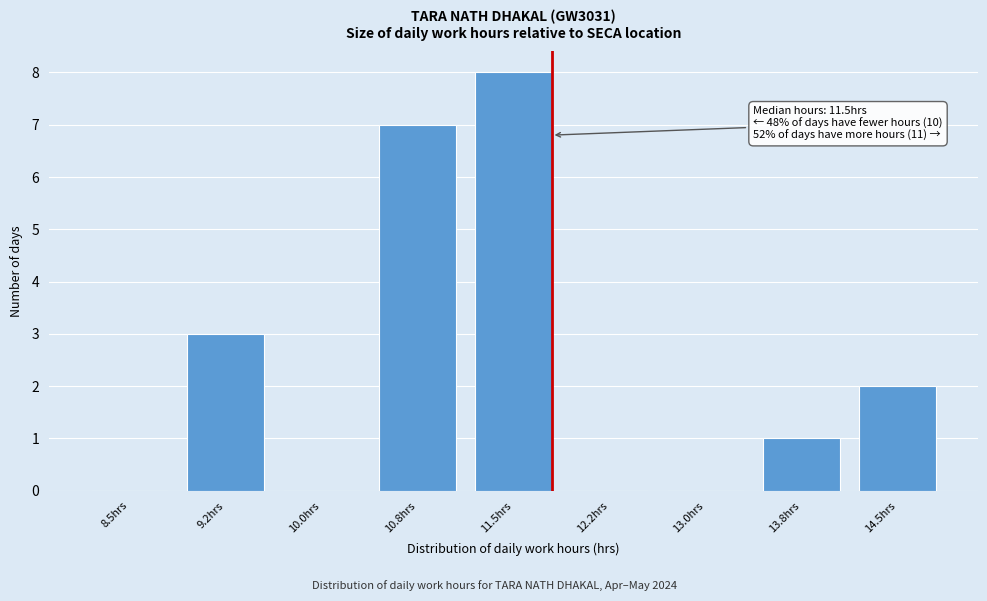

Reading right to left, extract all data points from this chart.

14.5hrs=2	13.8hrs=1	13.0hrs=0	12.2hrs=0	11.5hrs=8	10.8hrs=7	10.0hrs=0	9.2hrs=3	8.5hrs=0